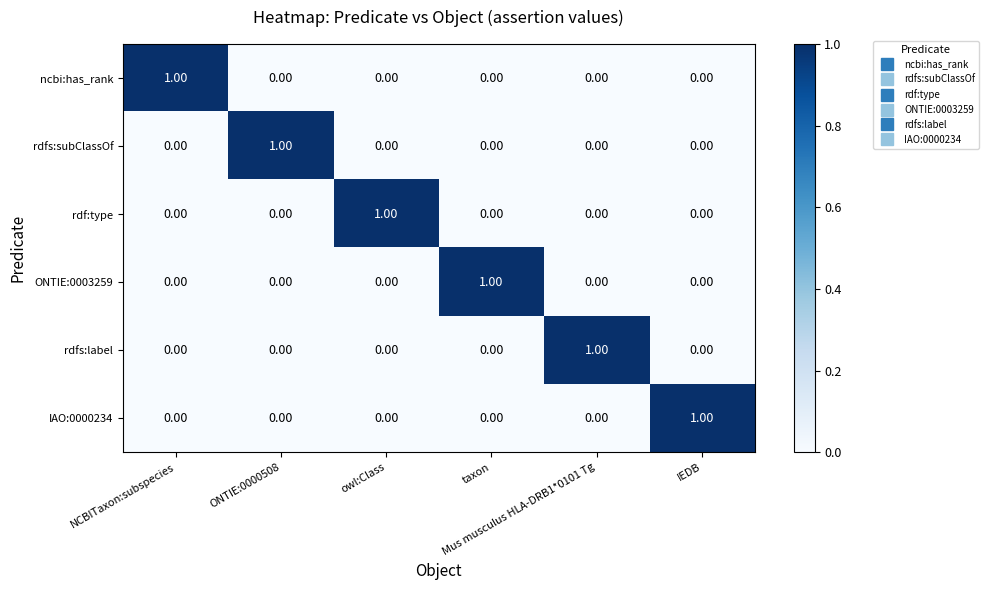

Between owl:Class and taxon, which series saw the biggest shift?

rdf:type